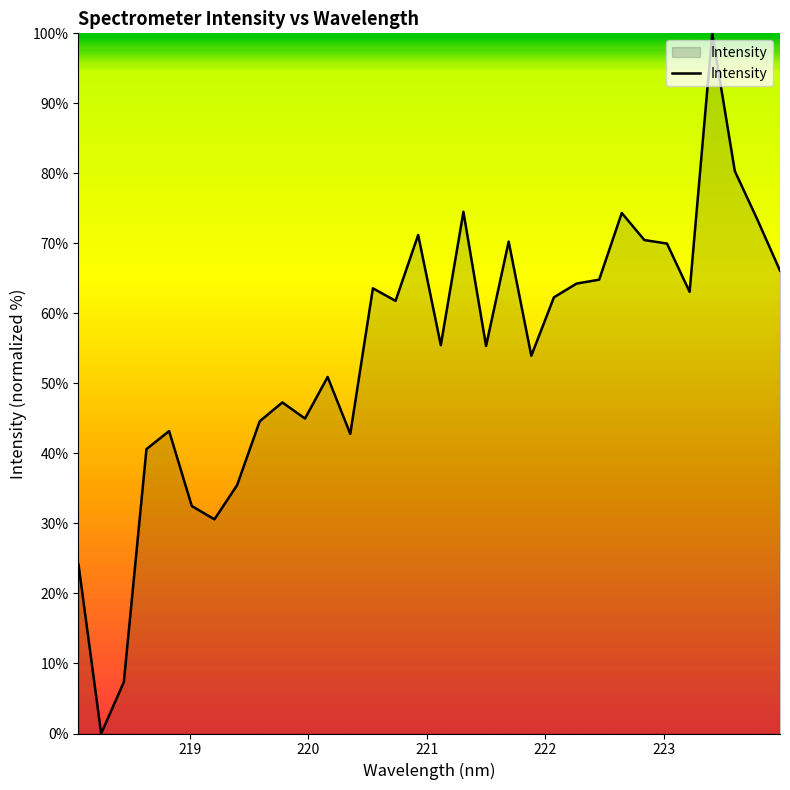

How many lines are shown in the chart?

1